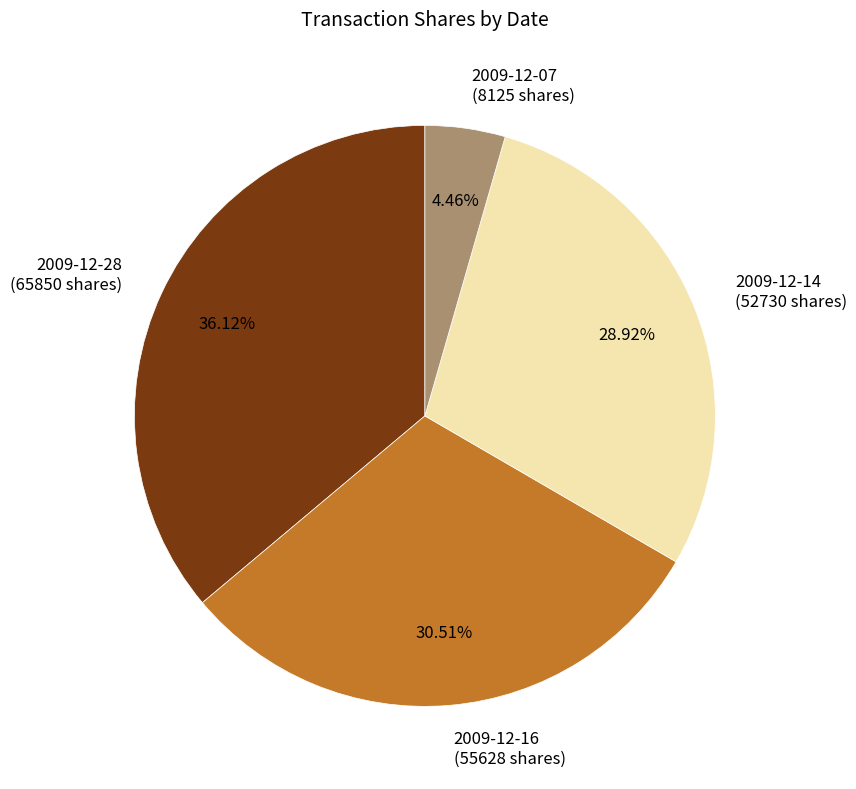

Rank the categories by value from lowest to highest.

2009-12-07, 2009-12-14, 2009-12-16, 2009-12-28